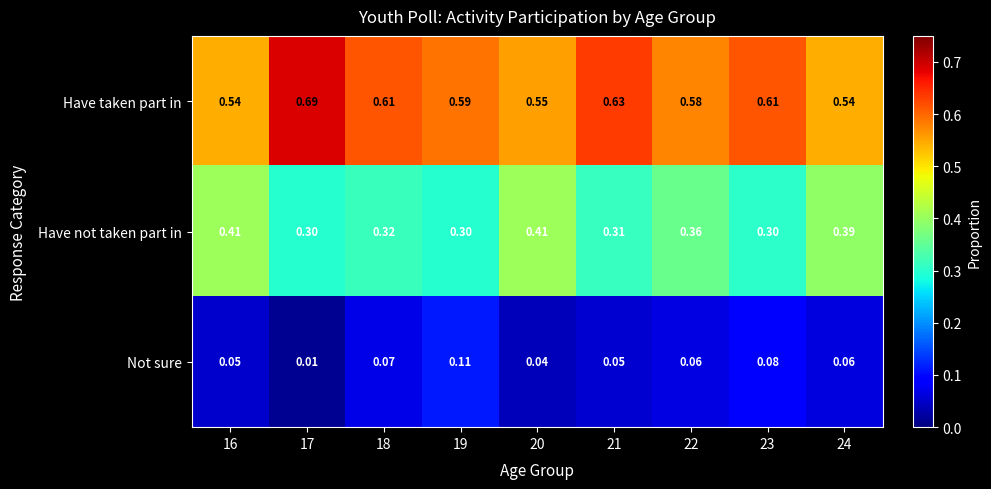

Which series has the largest total across all categories?

Have taken part in